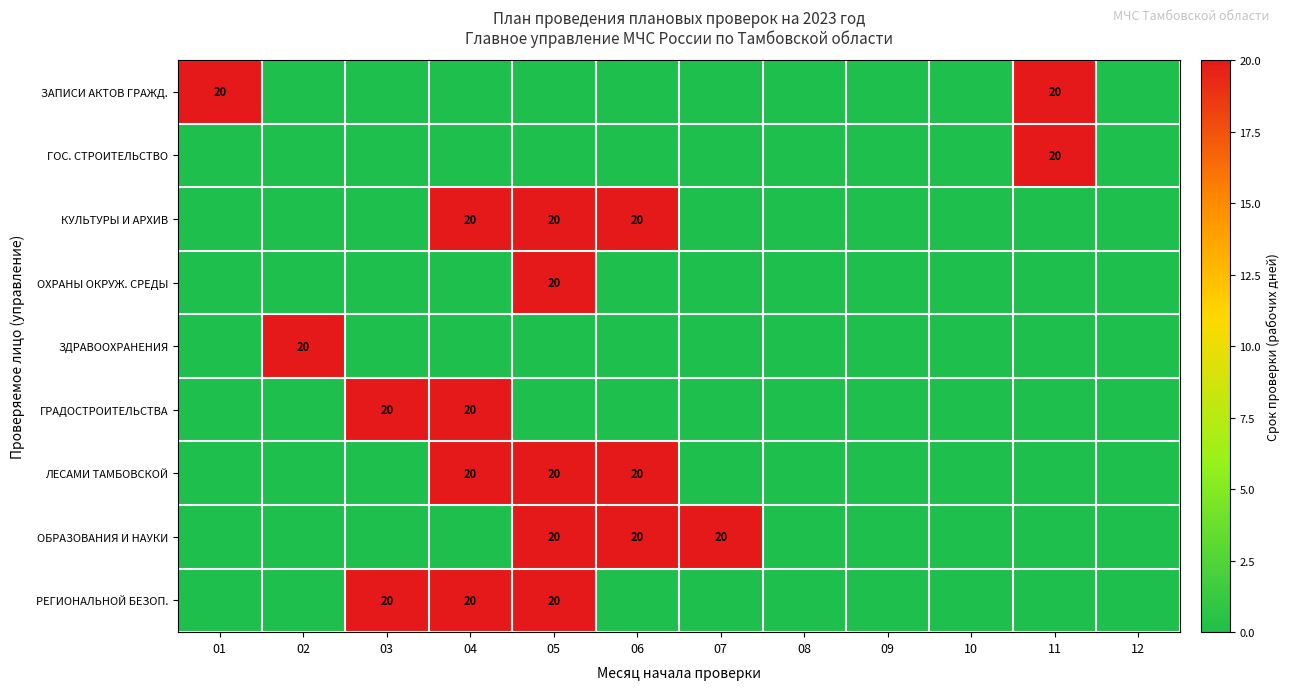

Is it true that ЗДРАВООХРАНЕНИЯ equals 0 at 04?

True